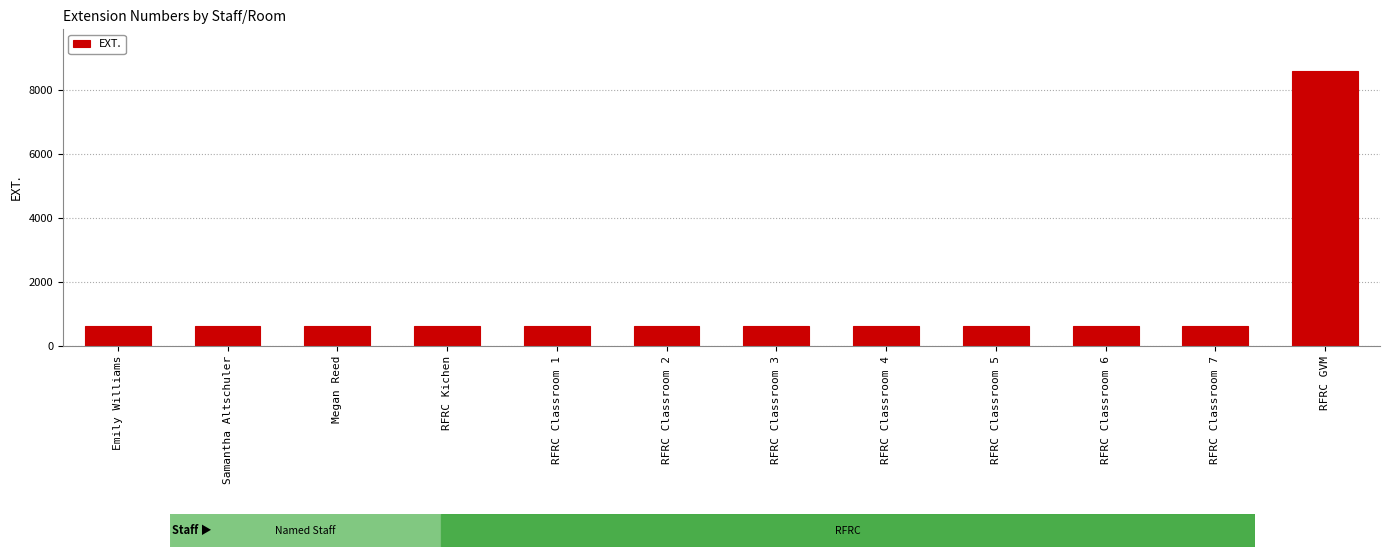

At which label does the data first exceed 617?

Samantha Altschuler